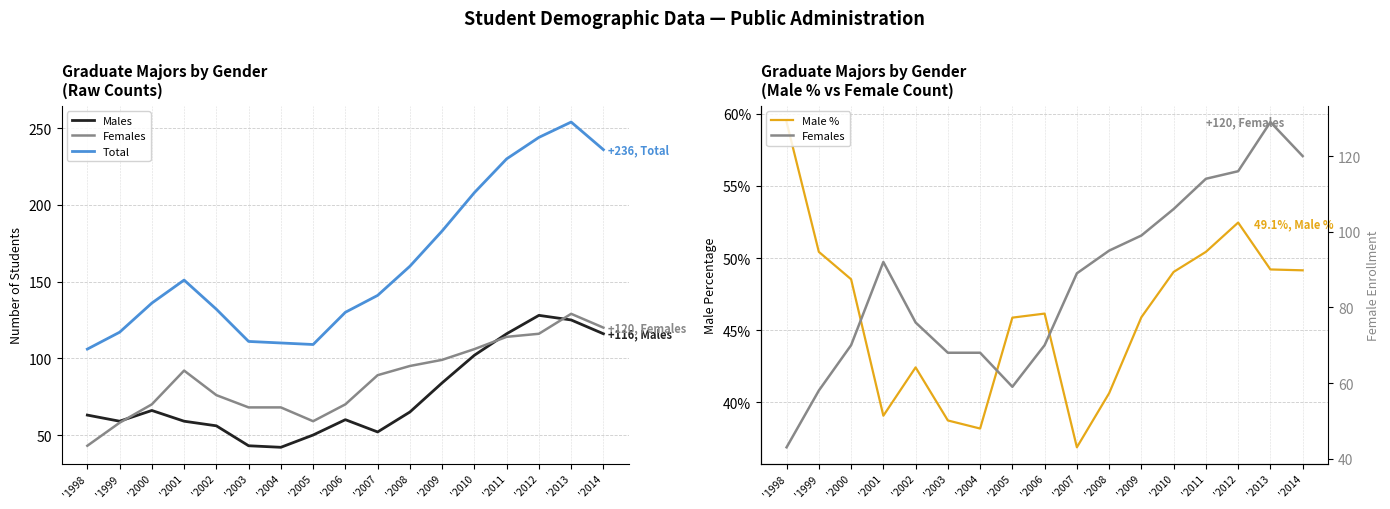

How many data points in Male % are less than 46?

8